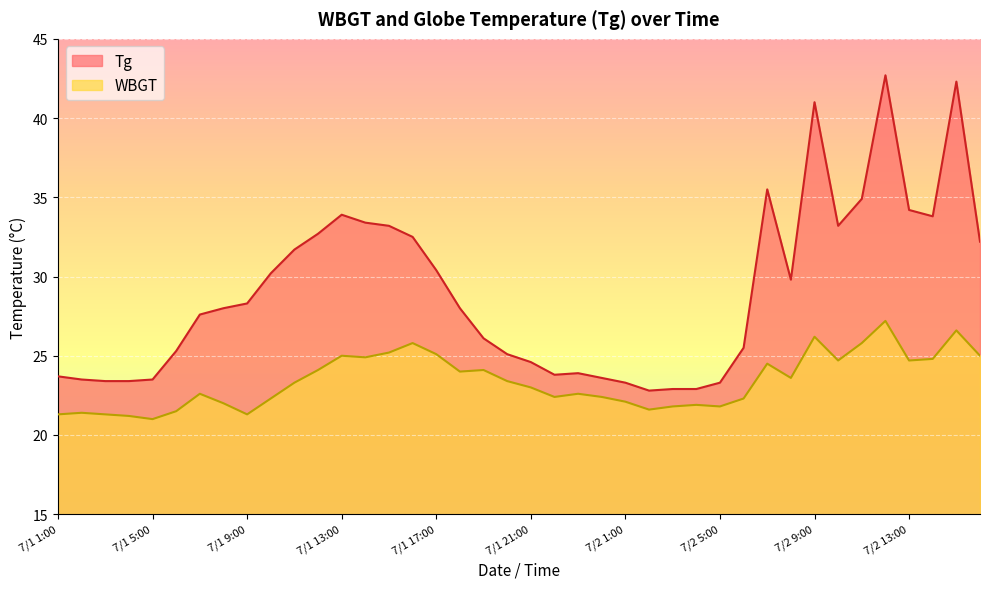

Which category has the lowest value across all series?

7/1 5:00